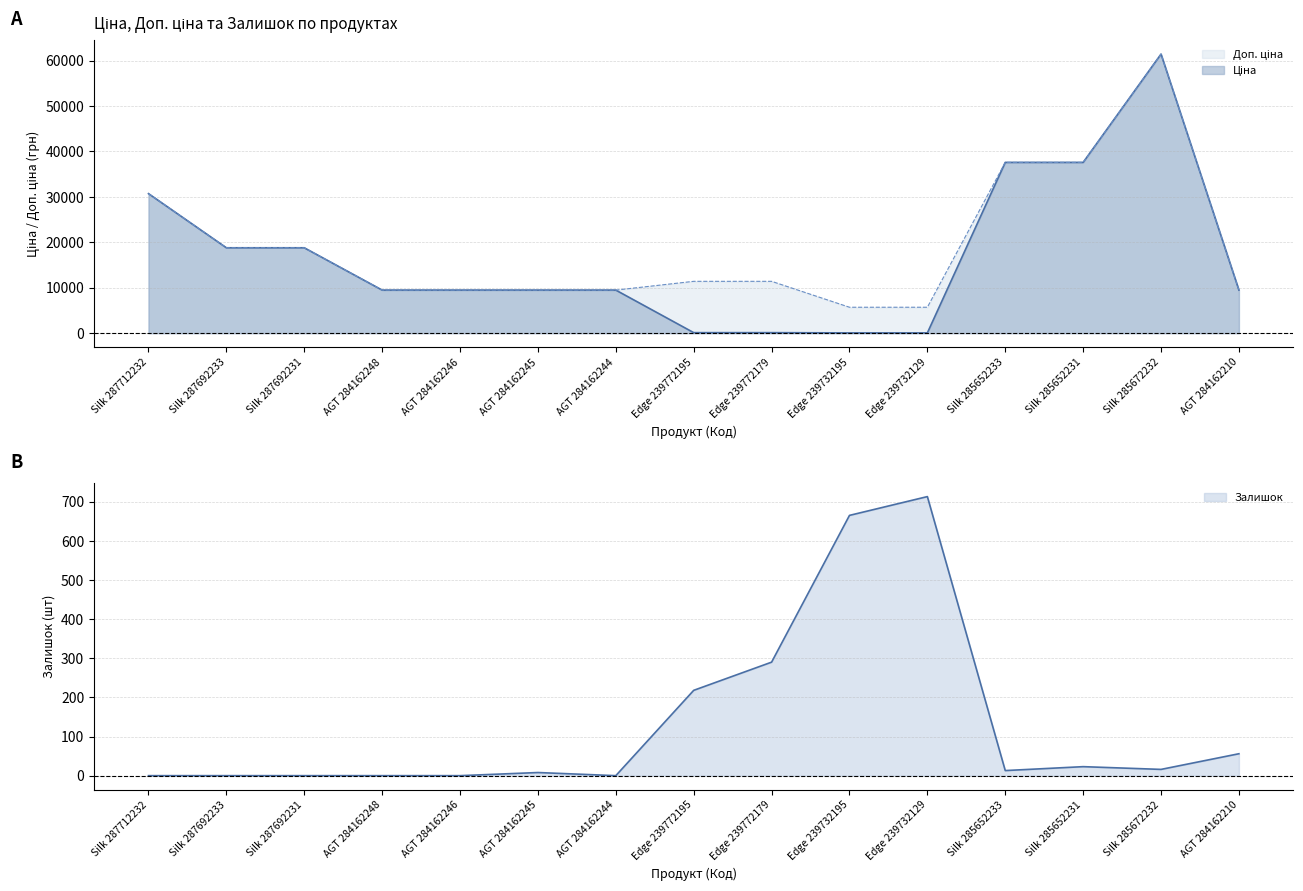

After their last crossing, which series has the higher values: Ціна or Залишок?

Ціна